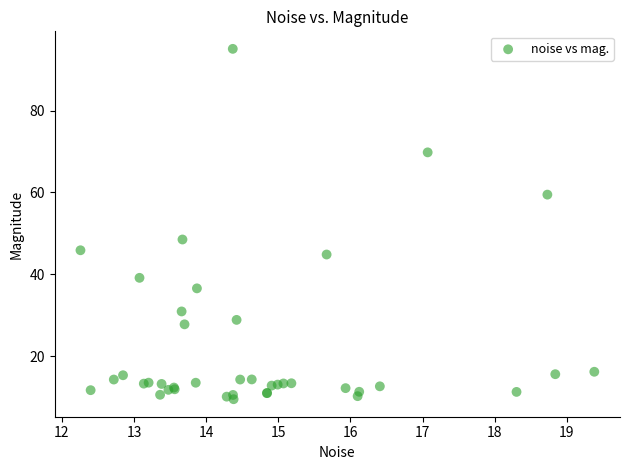

What Y value in the scatter plot is closest to 52?

48.5